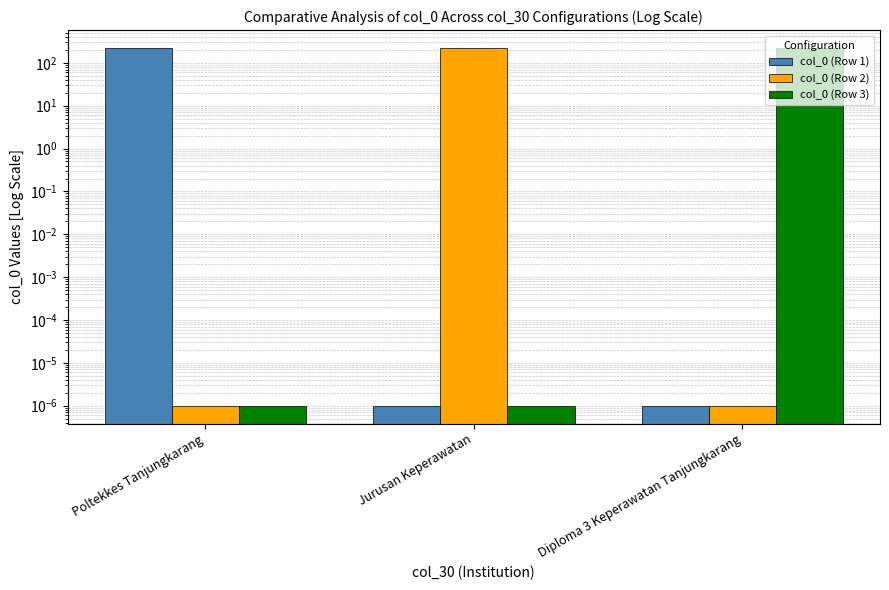

Reading left to right, transcribe all the data shown in this chart.

col_0 (Row 1): Poltekkes Tanjungkarang=223.0	Jurusan Keperawatan=0.0	Diploma 3 Keperawatan Tanjungkarang=0.0
col_0 (Row 2): Poltekkes Tanjungkarang=0.0	Jurusan Keperawatan=223.0	Diploma 3 Keperawatan Tanjungkarang=0.0
col_0 (Row 3): Poltekkes Tanjungkarang=0.0	Jurusan Keperawatan=0.0	Diploma 3 Keperawatan Tanjungkarang=223.0